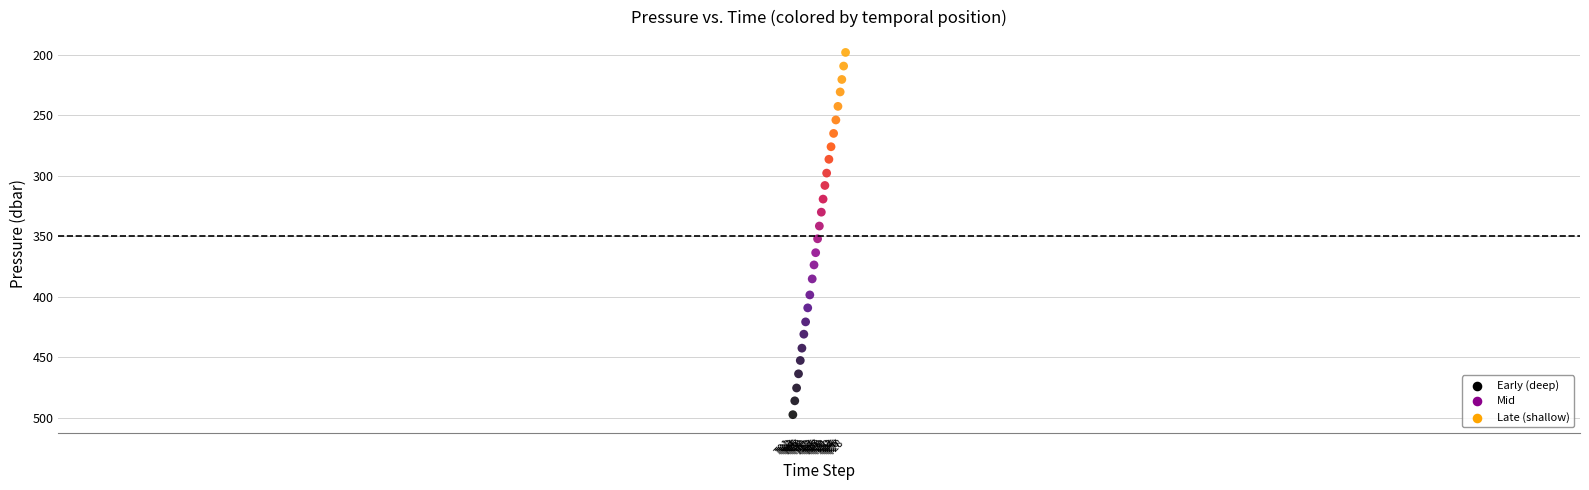

What is the range of X values (max minus min)?

3588.0